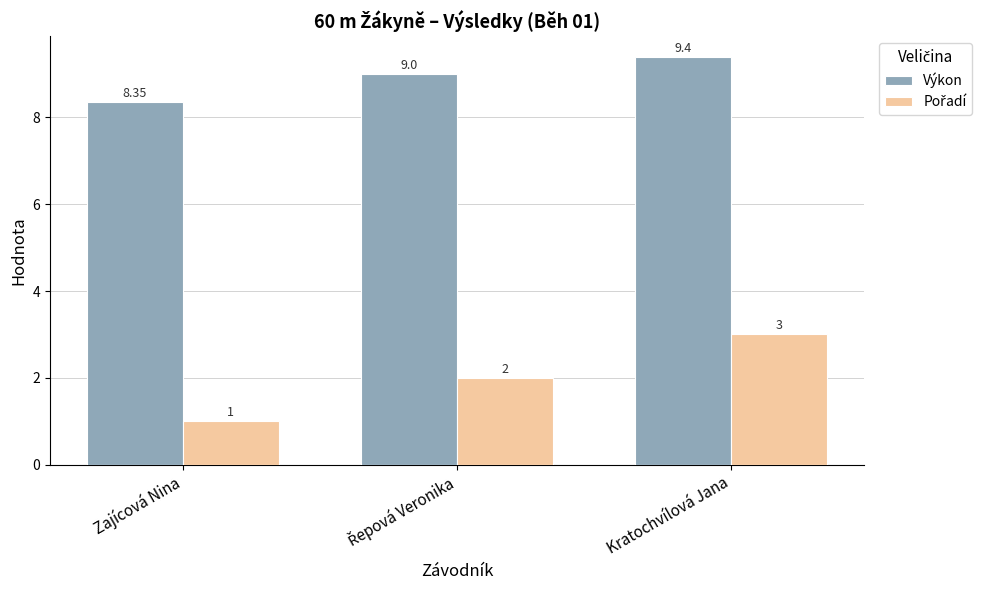

Where is Výkon nearest to the value 8?

Zajícová Nina